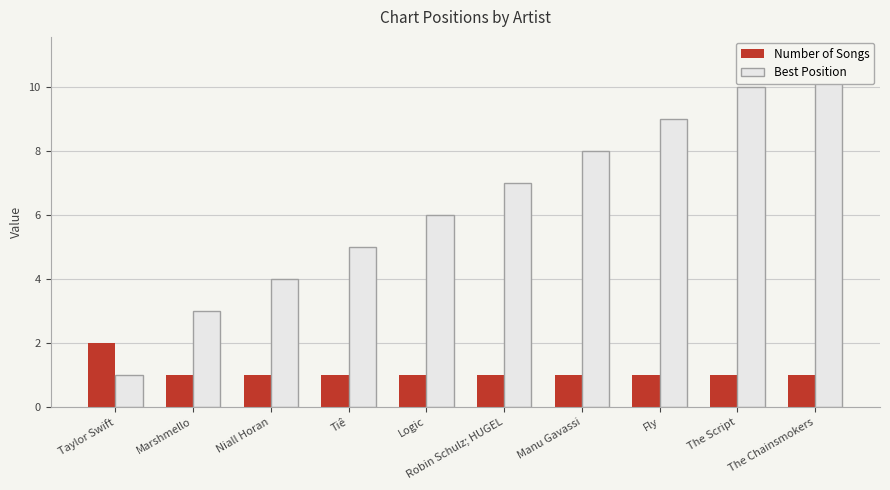

True or false: Best Position has a value of 3 at The Chainsmokers.

False